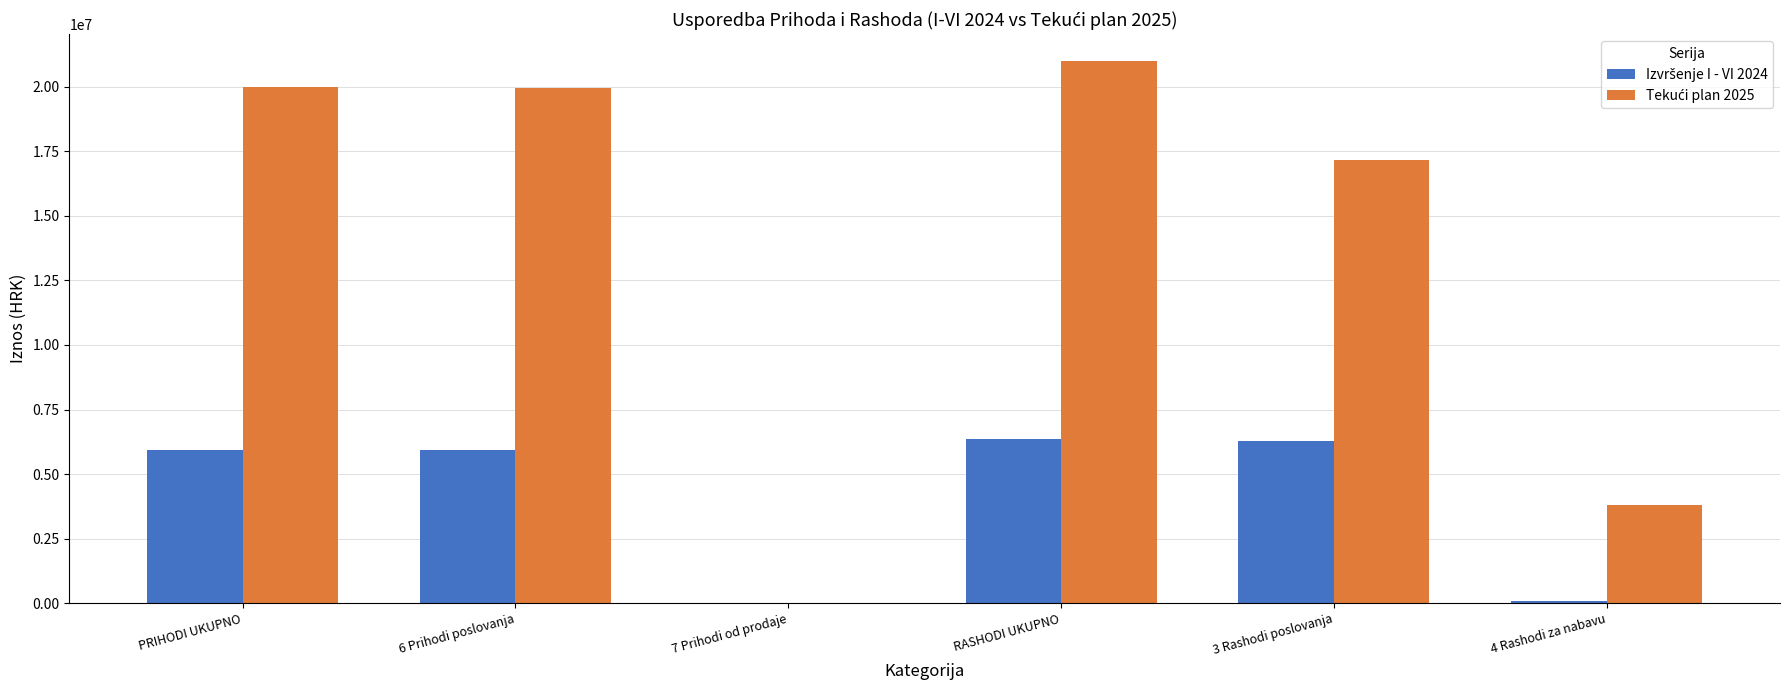

At which category is the sum across all series the highest?

RASHODI UKUPNO